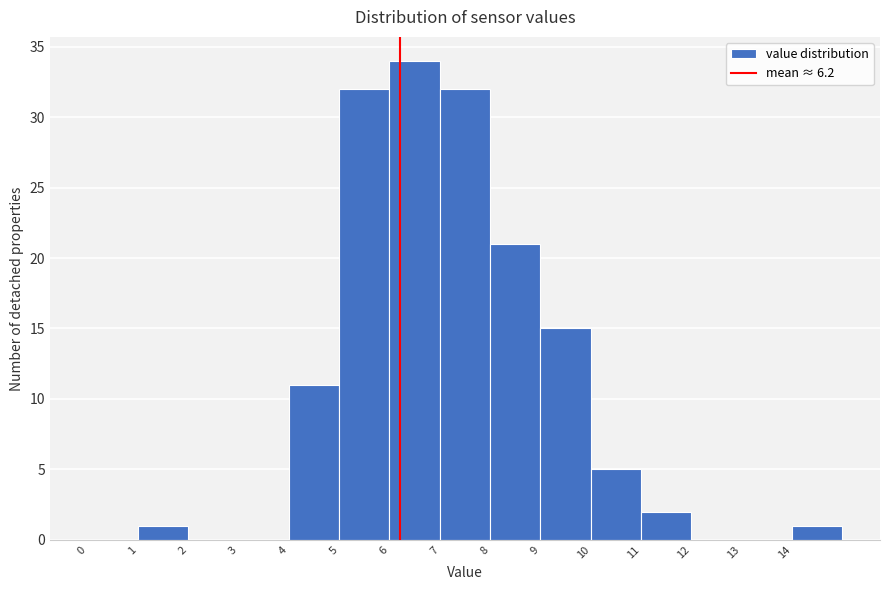

Reading left to right, list every bar in this chart as the range it spans on the x-axis followed by its height. The values are not printed on the chart, so give them approximately, as read against the axis.

0 to 1: 0
1 to 2: 1
2 to 3: 0
3 to 4: 0
4 to 5: 11
5 to 6: 32
6 to 7: 34
7 to 8: 32
8 to 9: 21
9 to 10: 15
10 to 11: 5
11 to 12: 2
12 to 13: 0
13 to 14: 0
14 to 15: 1